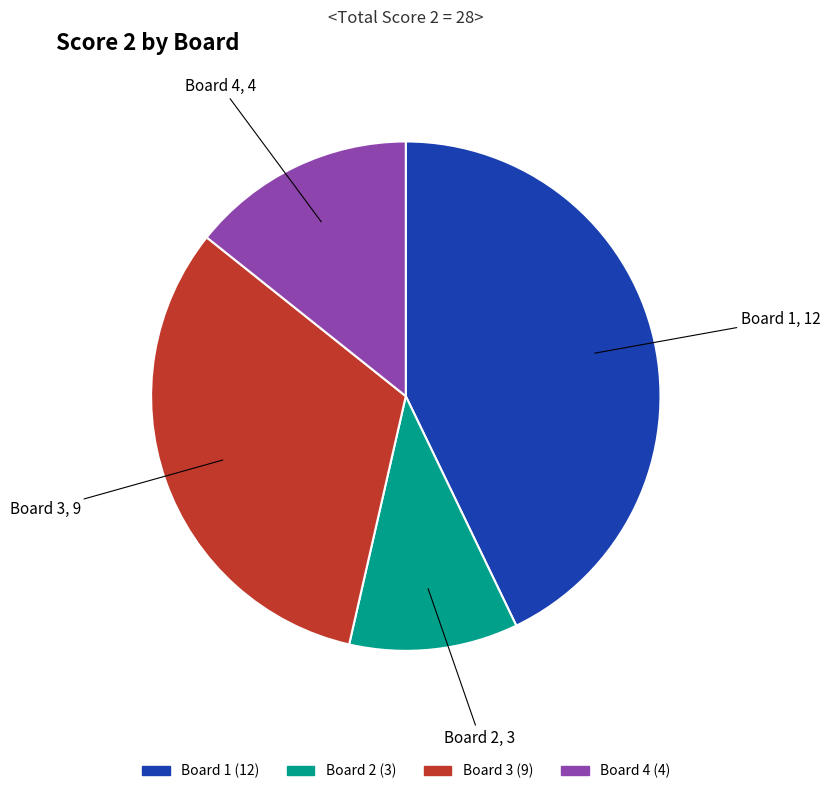

How many segments does this pie chart have?

4